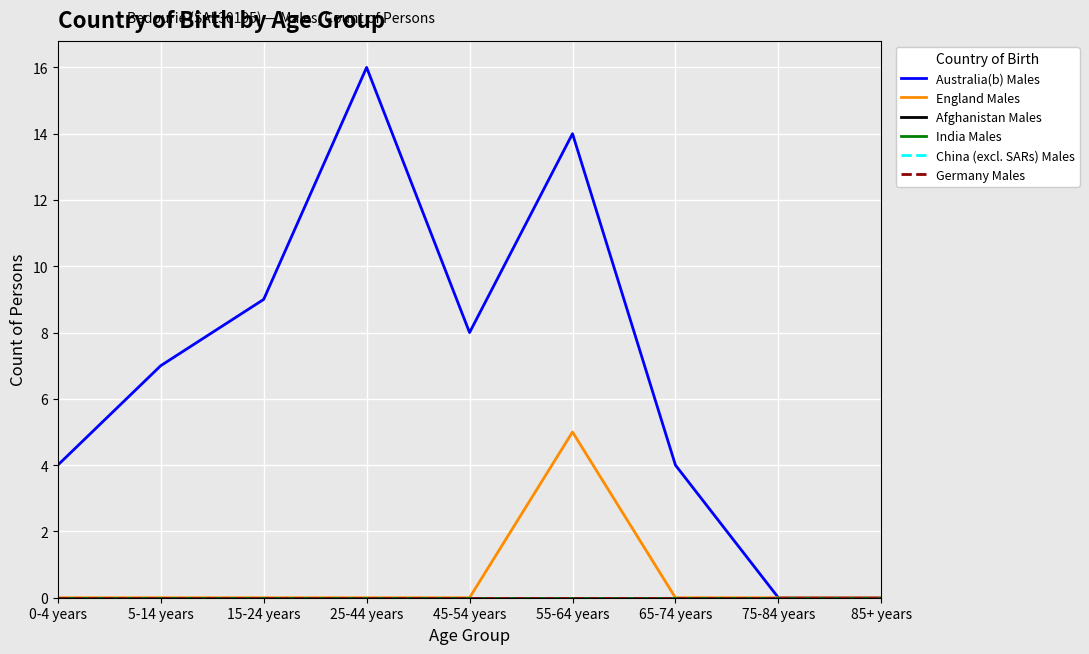

What is the label of the 2nd point from the left?

5-14 years